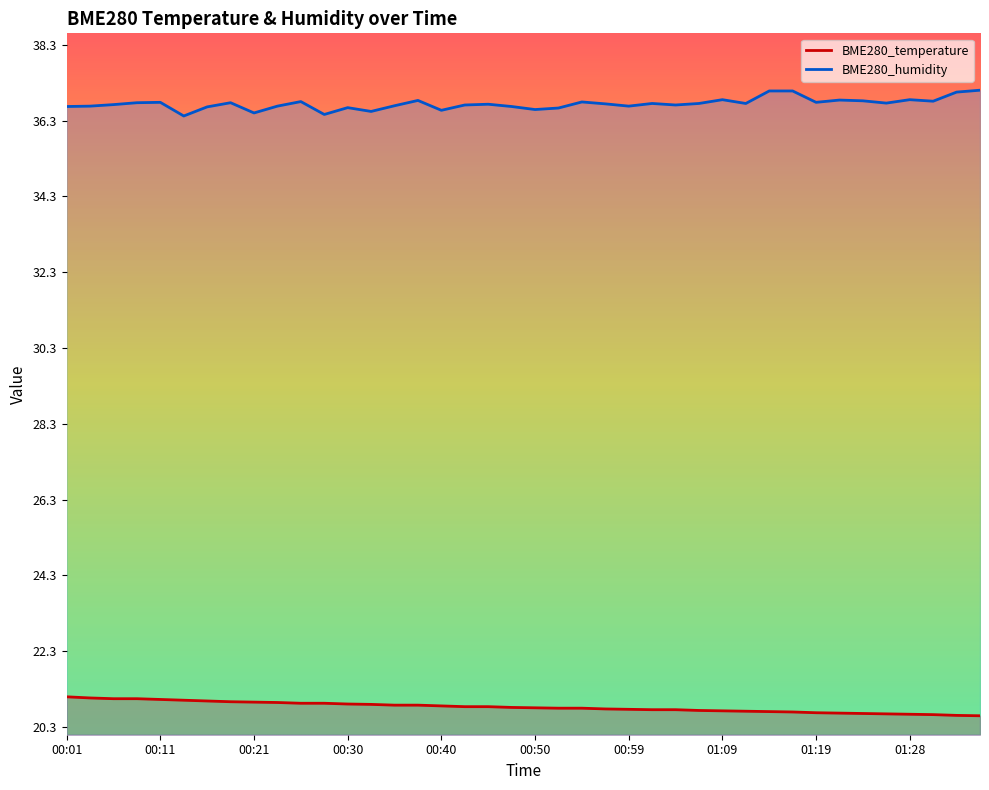

The BME280_humidity series shows 65.7 at 00:25. True or false?

False